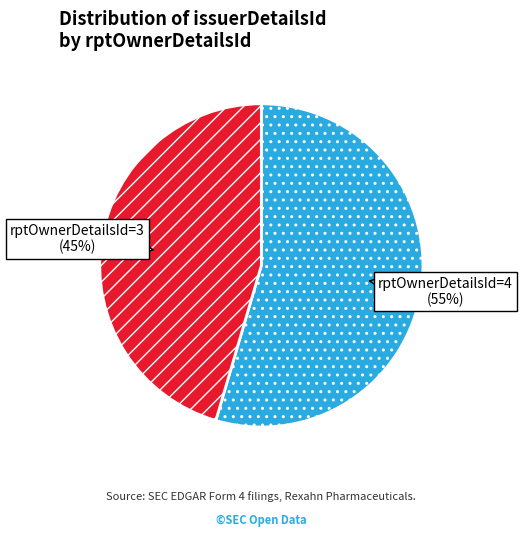

Is there any slice that represents more than half of the pie?

Yes